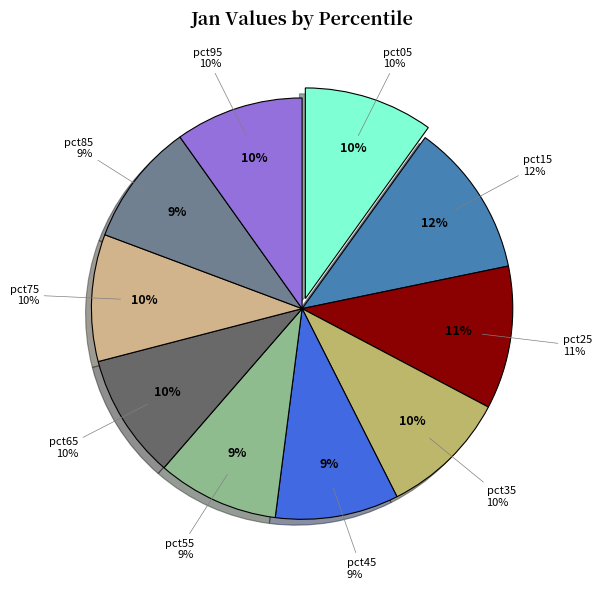

Is there any slice that represents more than half of the pie?

No